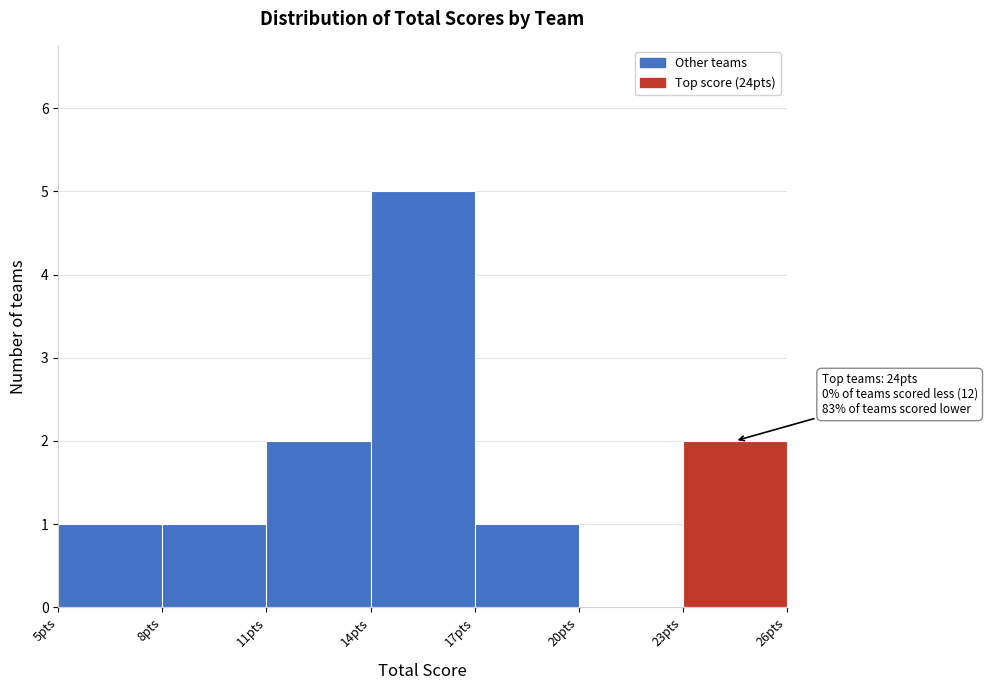

Which range on the x-axis has the tallest bar?

14 to 17